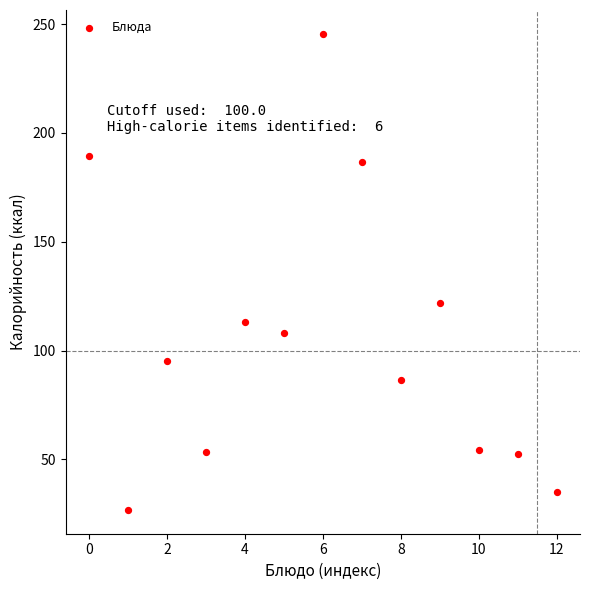

What is the range of Y values (max minus min)?

218.7